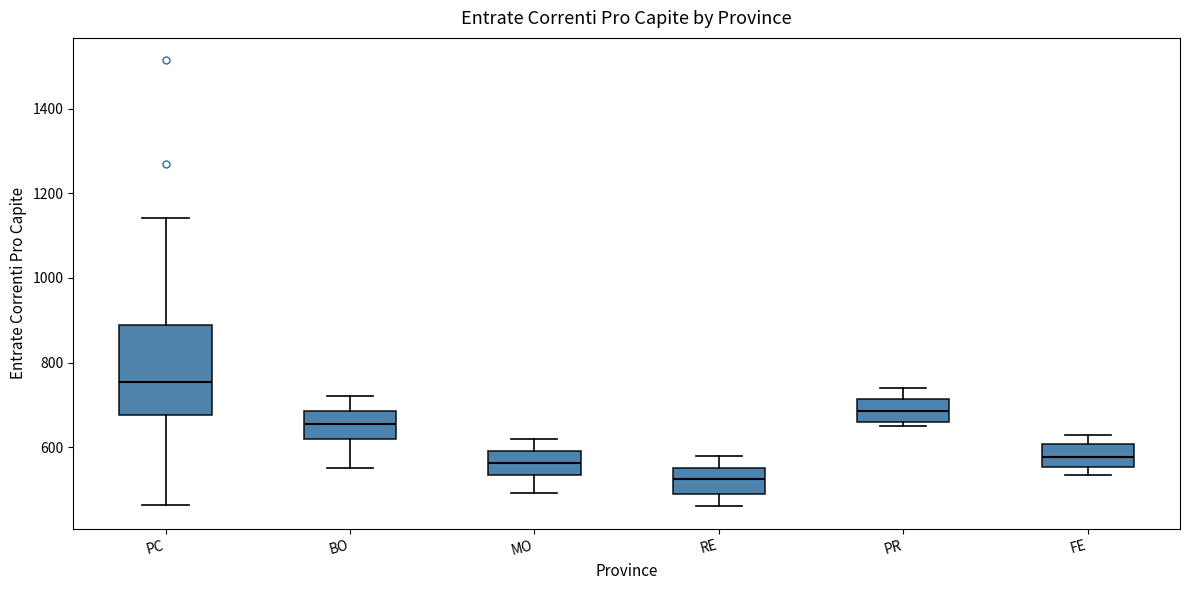

Which box is the tallest, from its lower edge to its upper edge?

PC